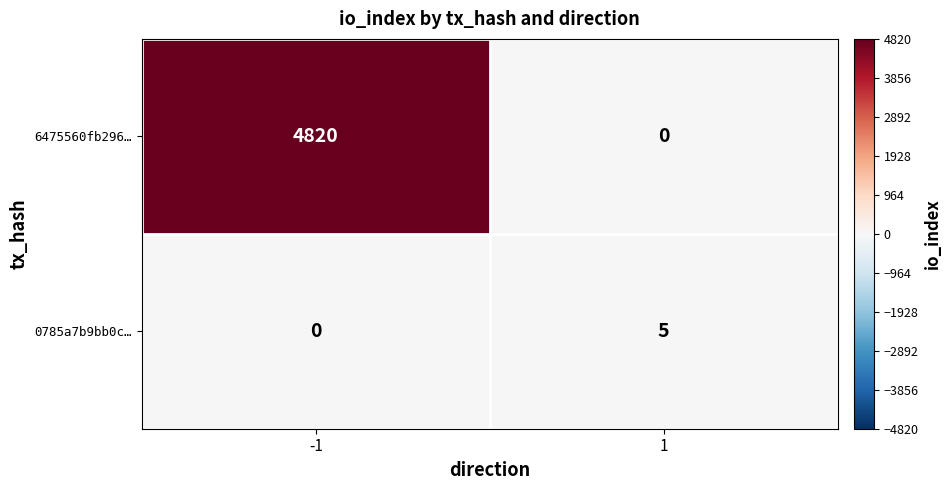

The 6475560fb296… series shows 0 at 1. True or false?

True